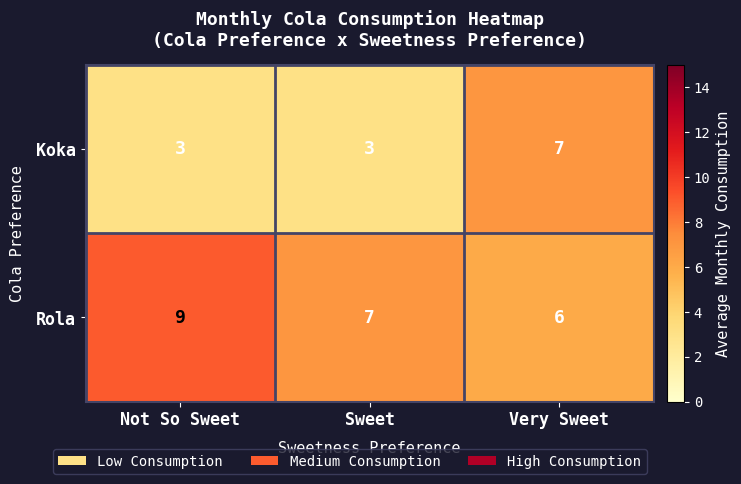

Reading left to right, list all the values displayed in this chart.

Koka: 3	3	7
Rola: 9	7	6